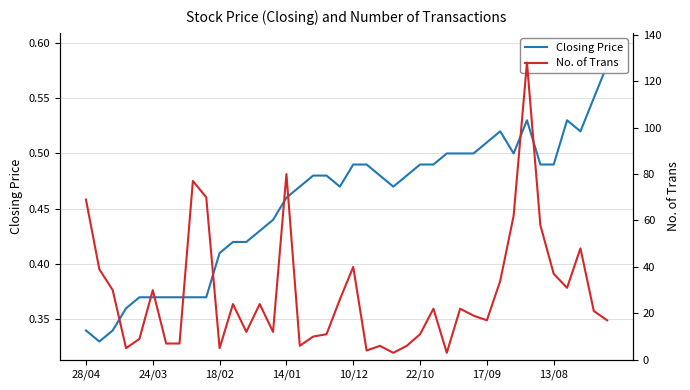

Where is No. of Trans nearest to the value 65?

32